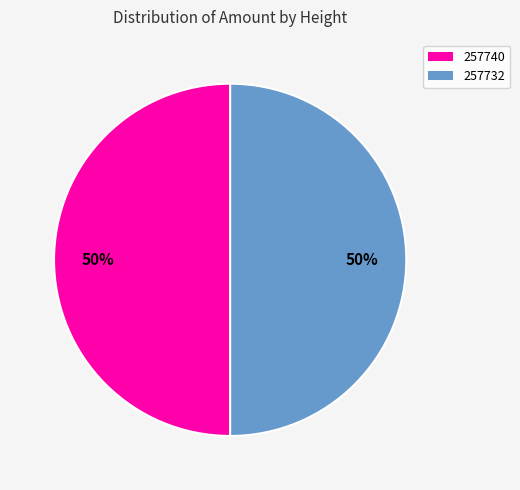

To the nearest percent, what portion does 257740 represent?

50%